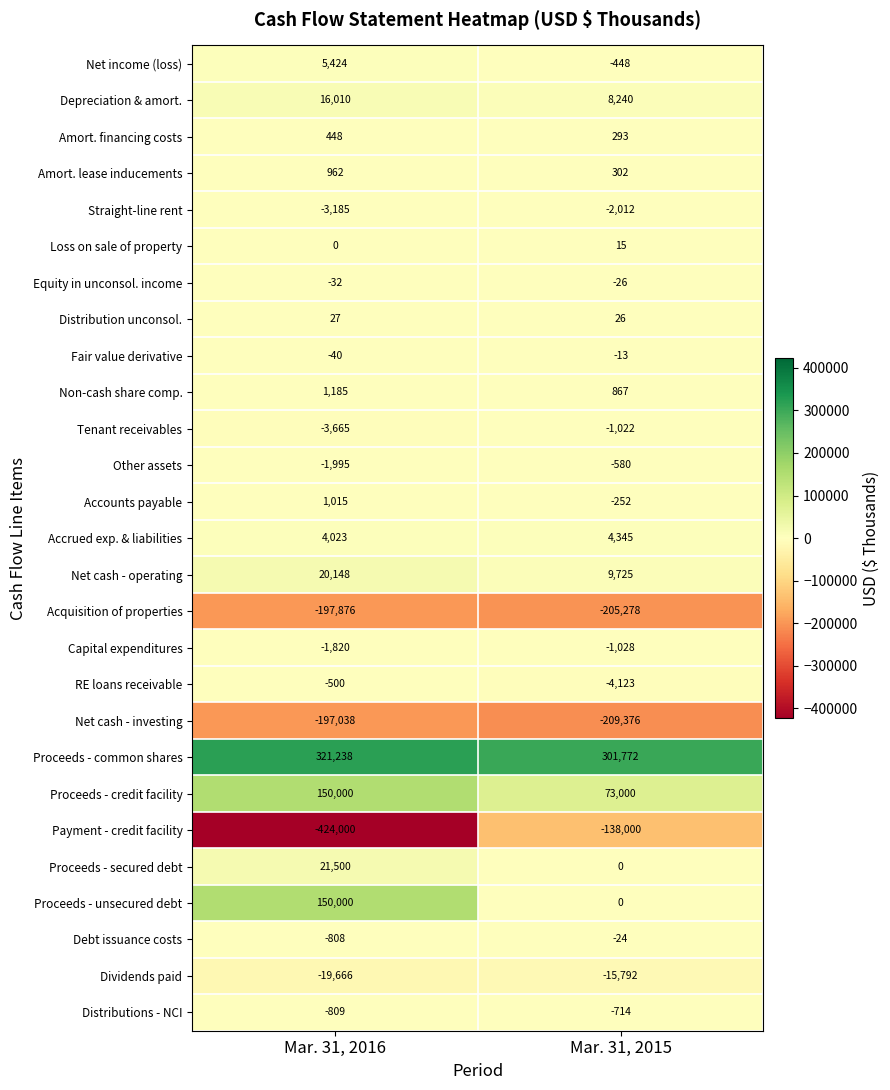

How many categories are shown in the chart?

2